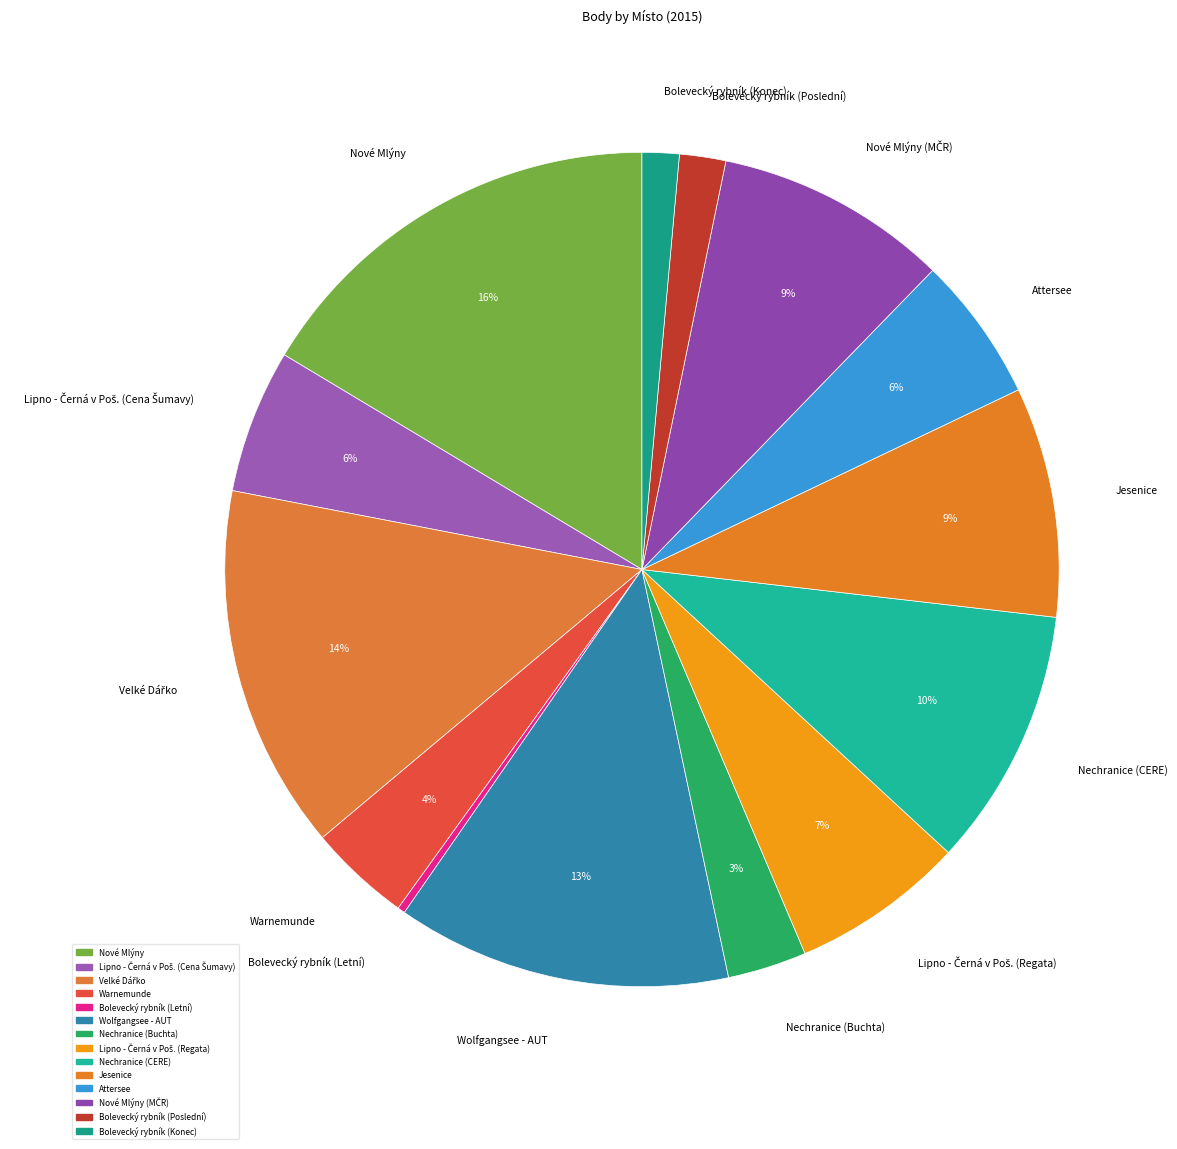

Which has a higher value, Nechranice (CERE) or Warnemunde?

Nechranice (CERE)